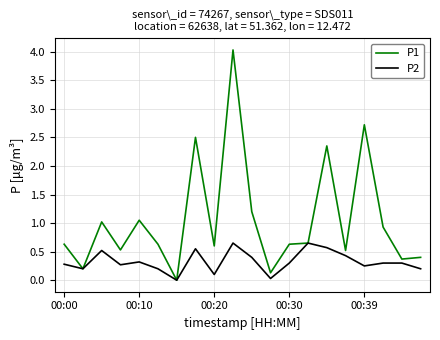

At how many categories does at least one series exceed 2?

4